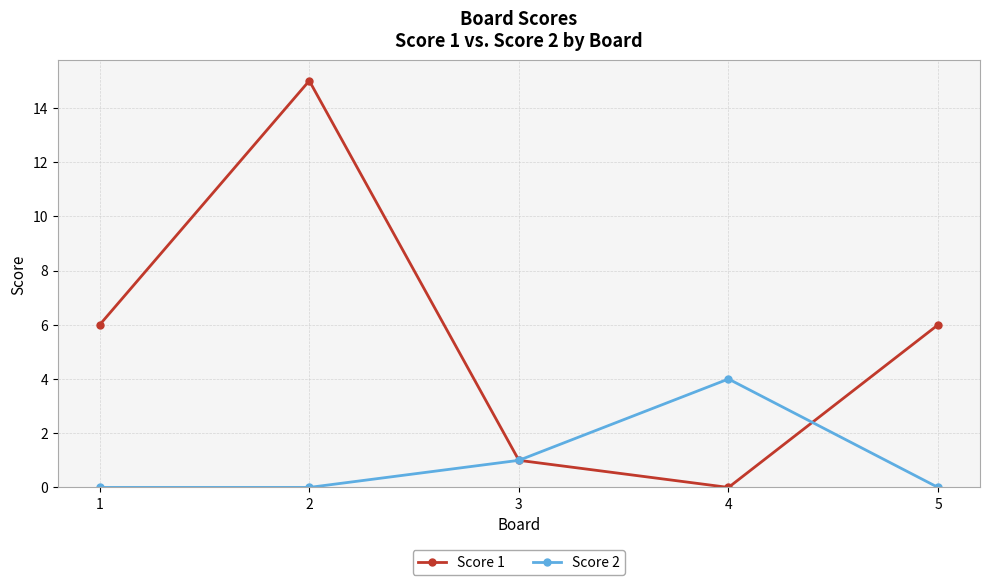

Where is the first local maximum for Score 1?

2